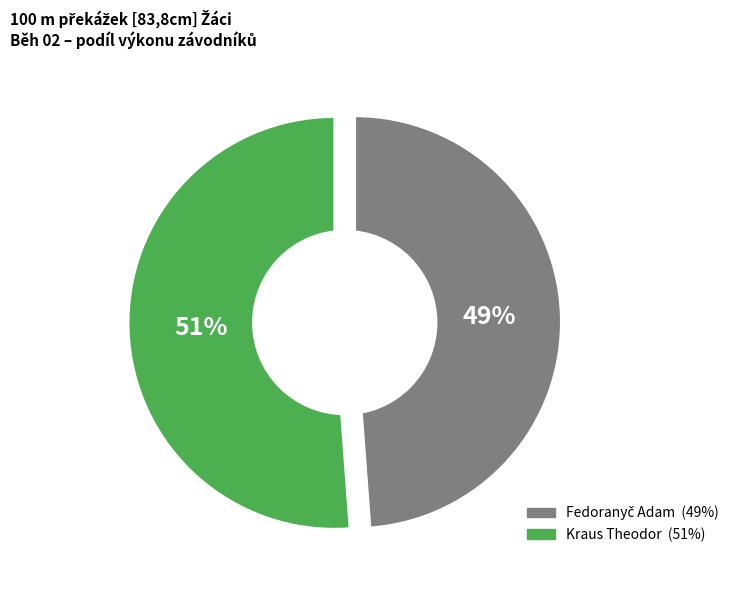

What is the ratio of the value at Fedoranyč Adam to the value at Kraus Theodor?

1.0